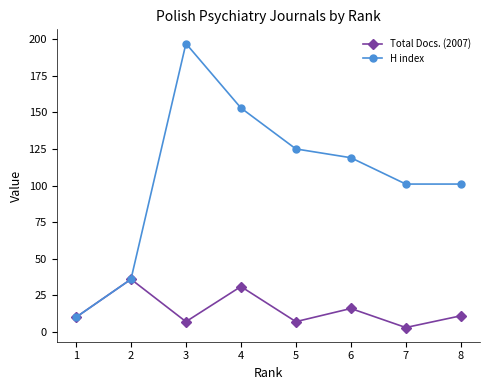

Rank the series by their maximum value, from highest to lowest.

H index, Total Docs. (2007)